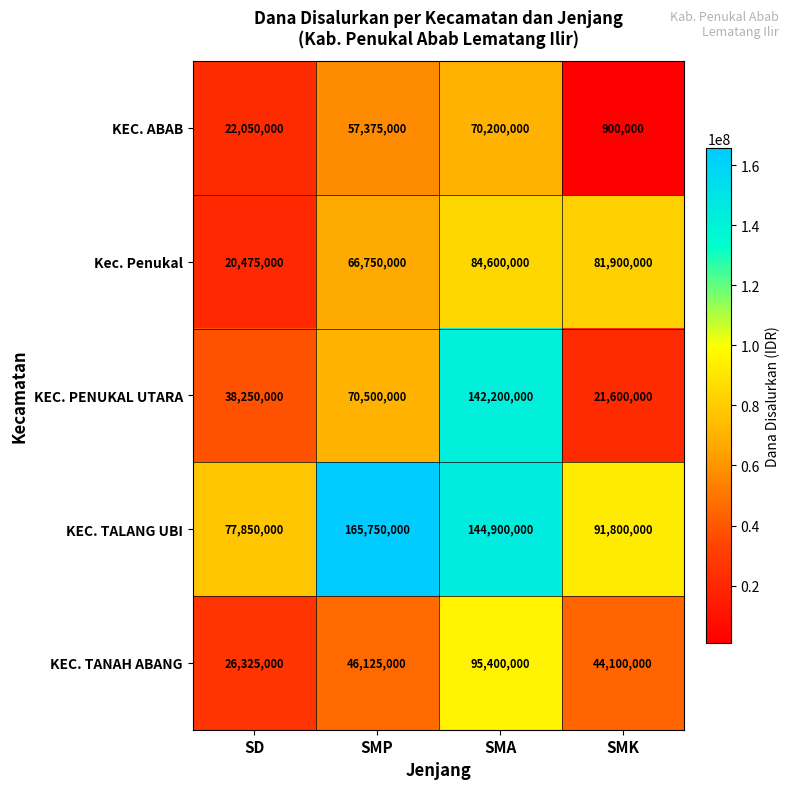

Is it true that KEC. PENUKAL UTARA equals 78828701 at SMA?

False